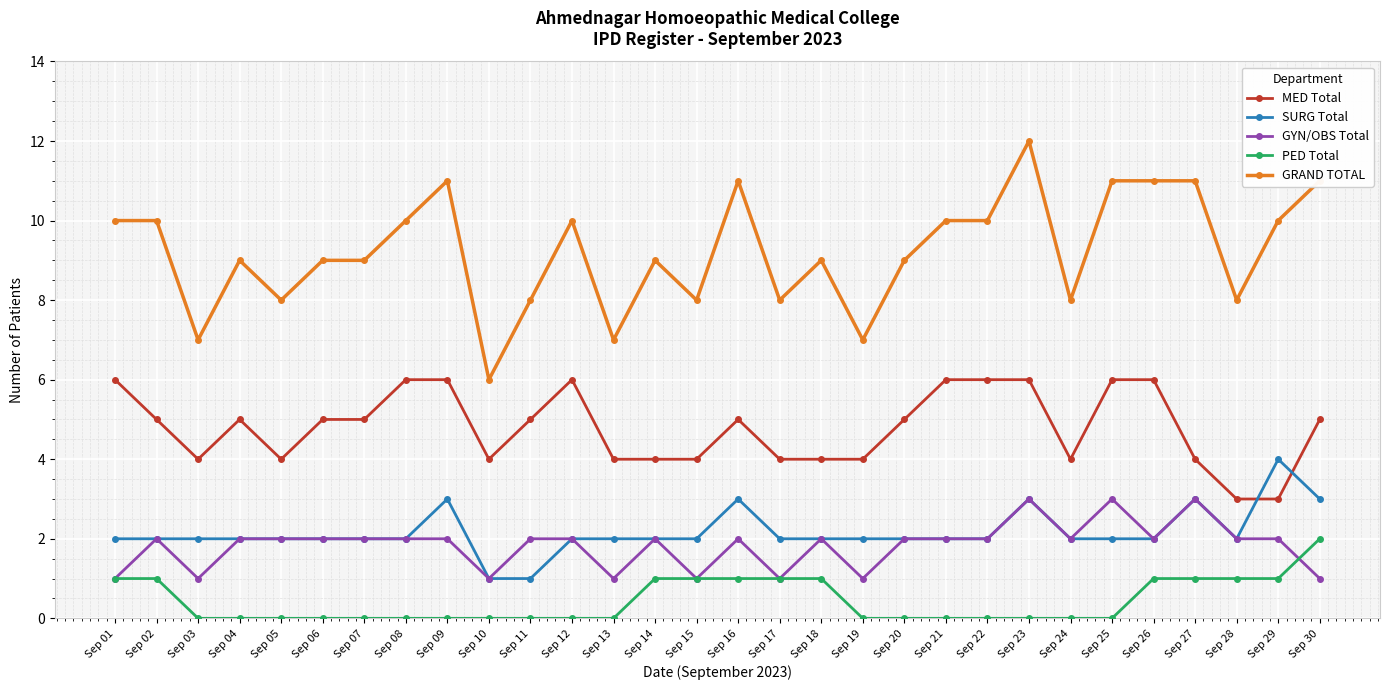

Which series has the largest total across all categories?

GRAND TOTAL